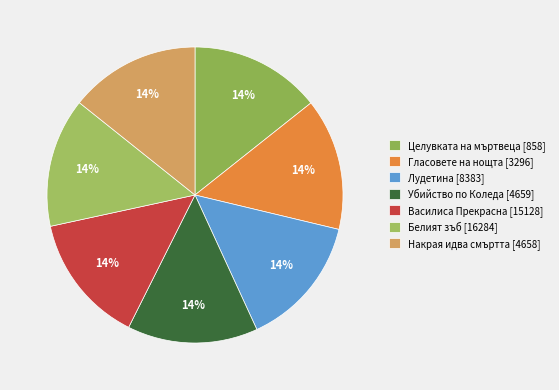

How many slices are in this pie chart?

7